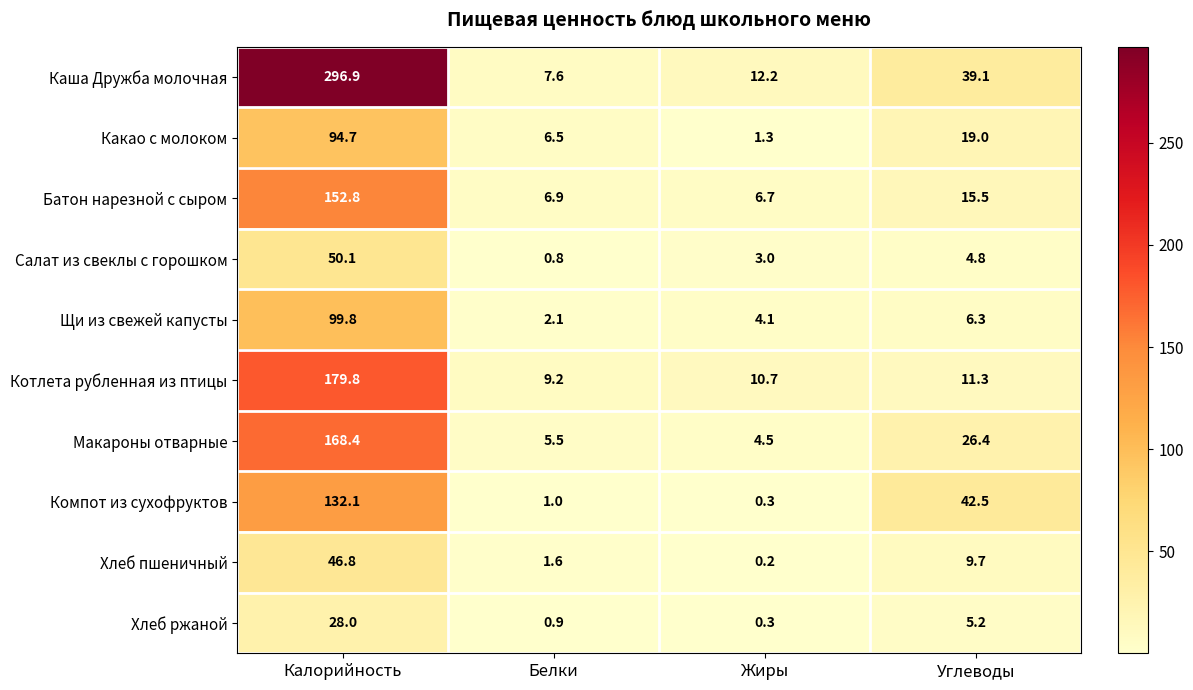

What is the sum of all Хлеб ржаной values?

34.4